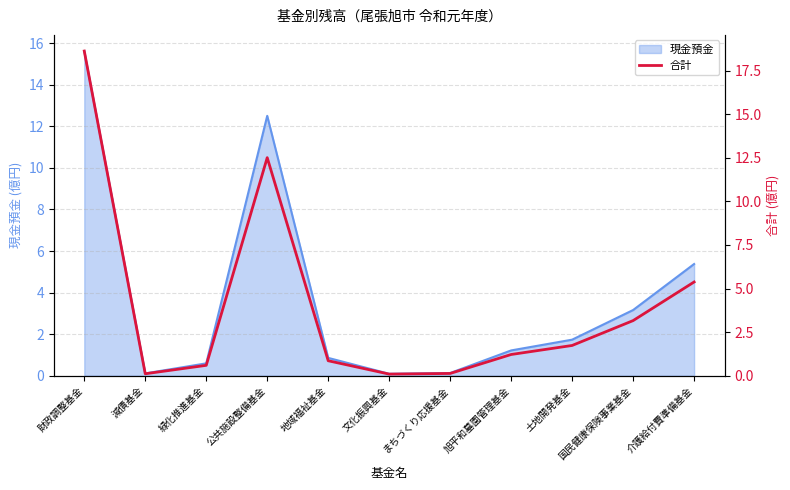

Where is the data nearest to the value 9?

公共施設整備基金